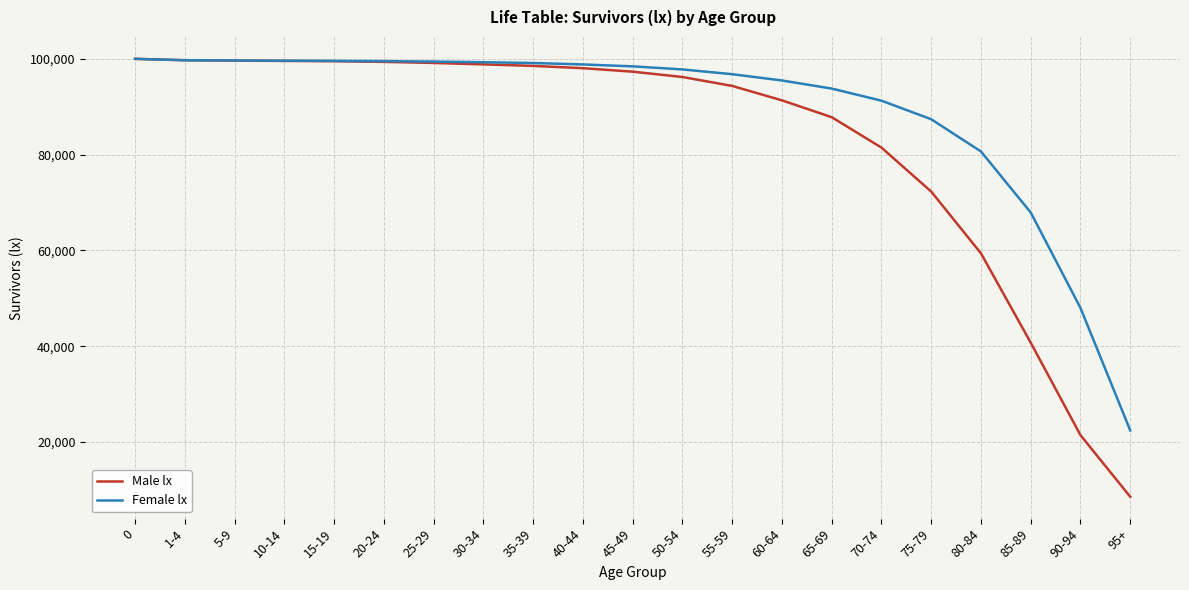

Which category has the lowest value across all series?

95+